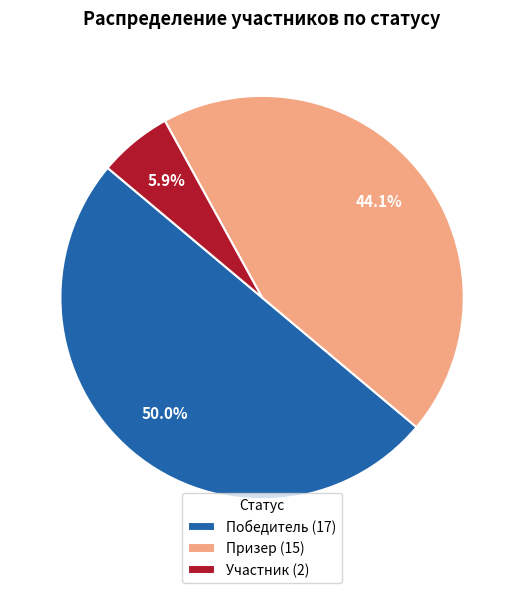

Rank the categories by value from highest to lowest.

Победитель (17), Призер (15), Участник (2)